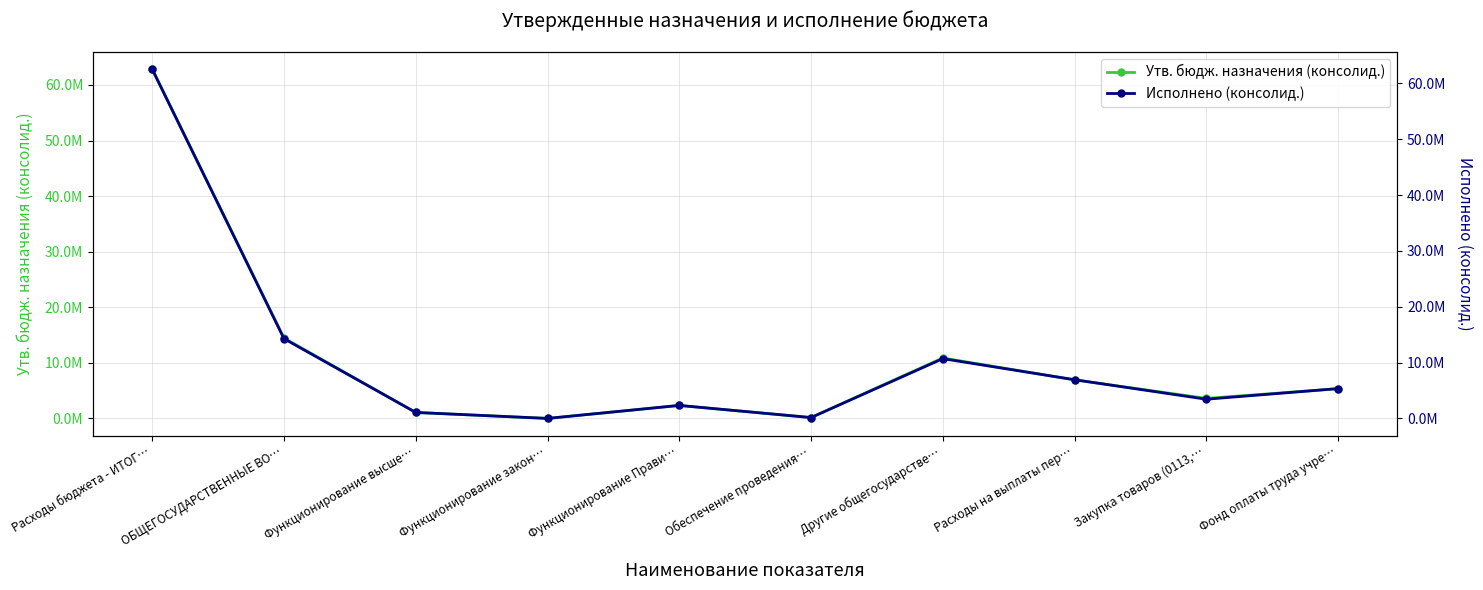

What is the value of the Утв. бюдж. назначения (консолид.) point at the 3rd from the left?

1075700.0